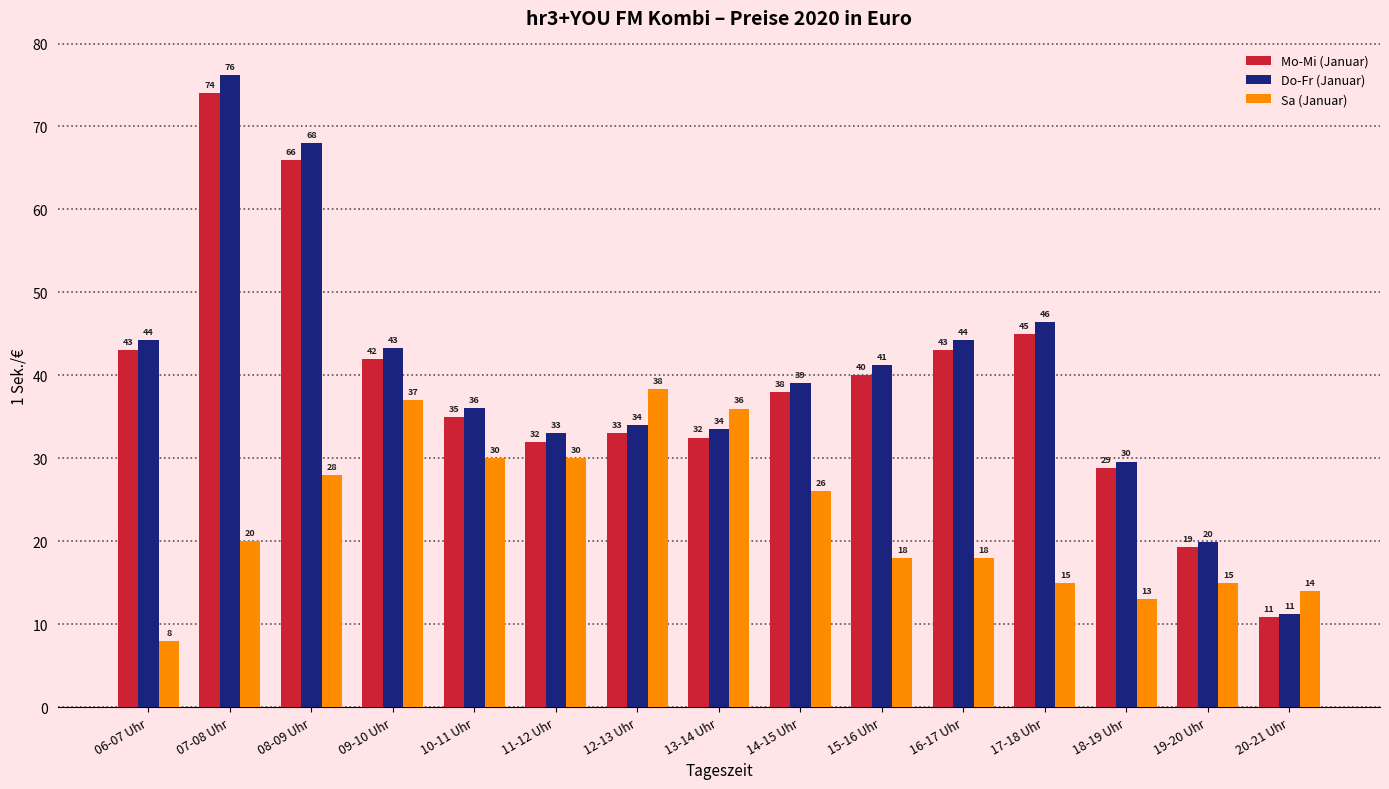

How many bars are there in each group?

3